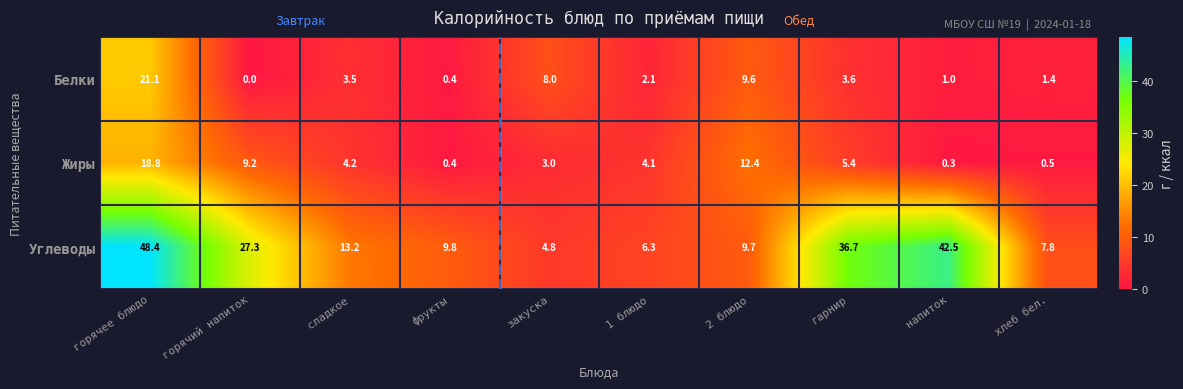

Rank the series by their maximum value, from lowest to highest.

Жиры, Белки, Углеводы